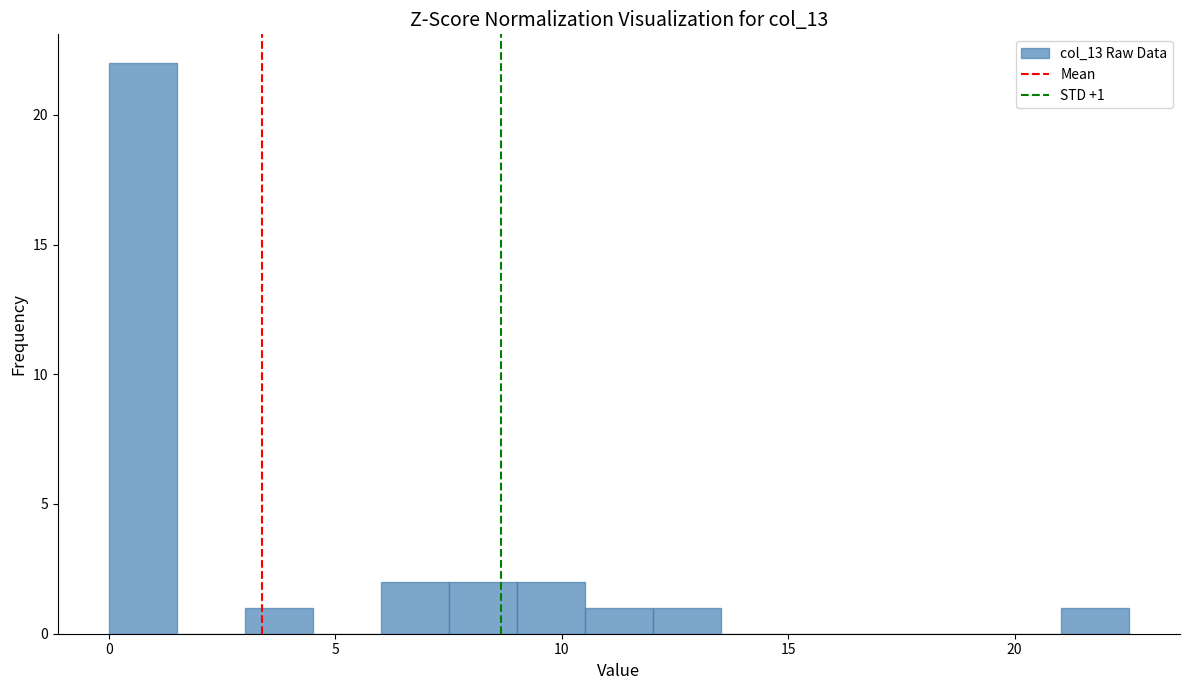

Around what value on the x-axis is the tallest bar? Give the approximate position of its centre, as read against the axis.

1.0